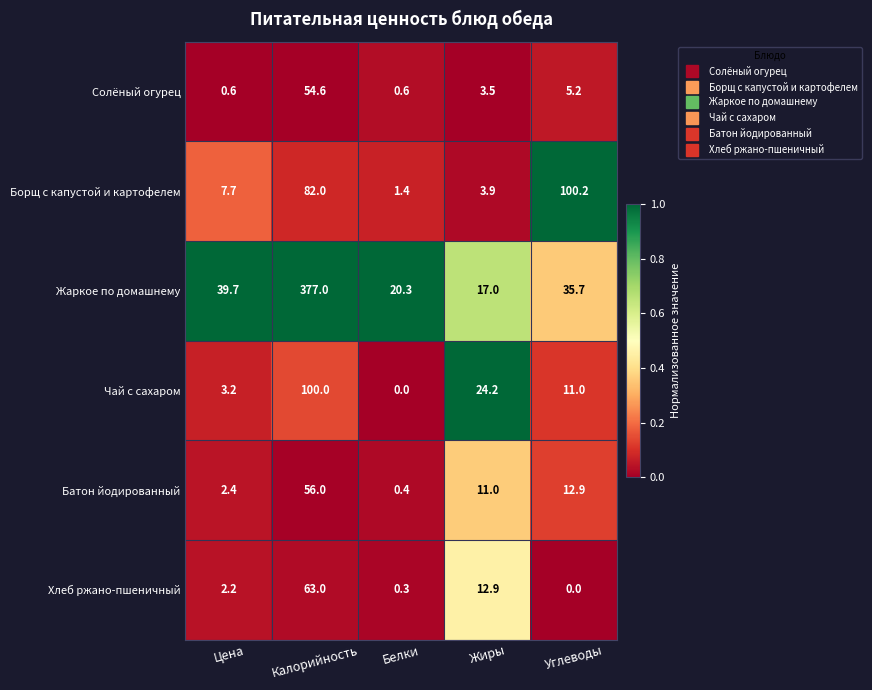

Which category has the highest value across all series?

Калорийность